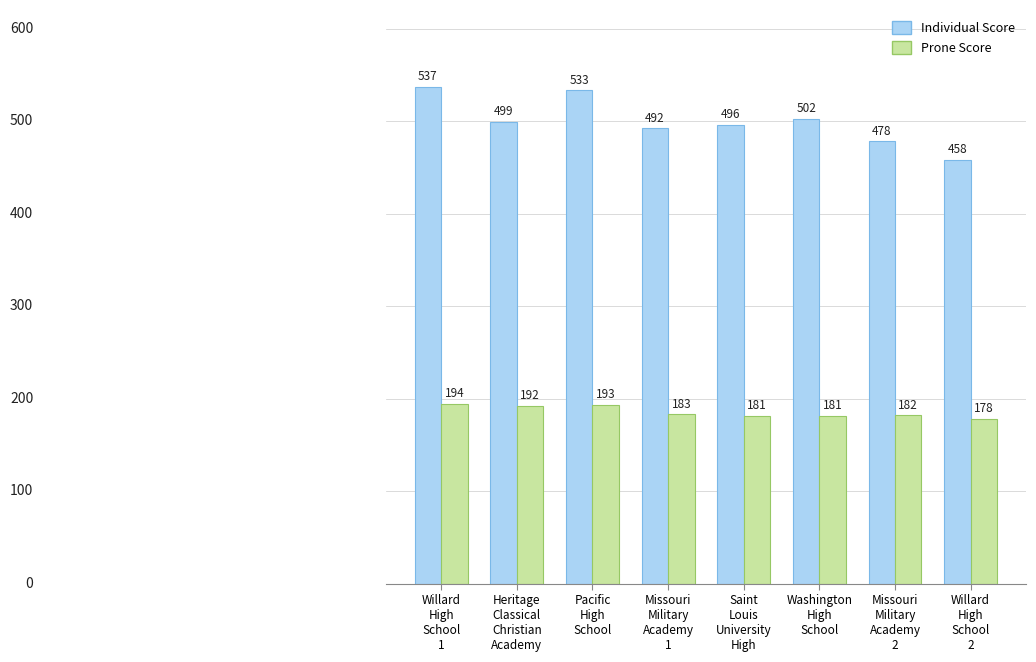

What is the difference between the highest and lowest values at Missouri
Military
Academy
2?

296